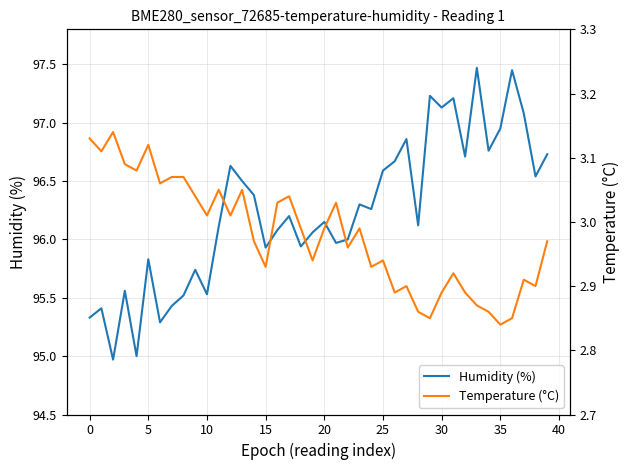

Is this an area chart (filled region under the line)?

No